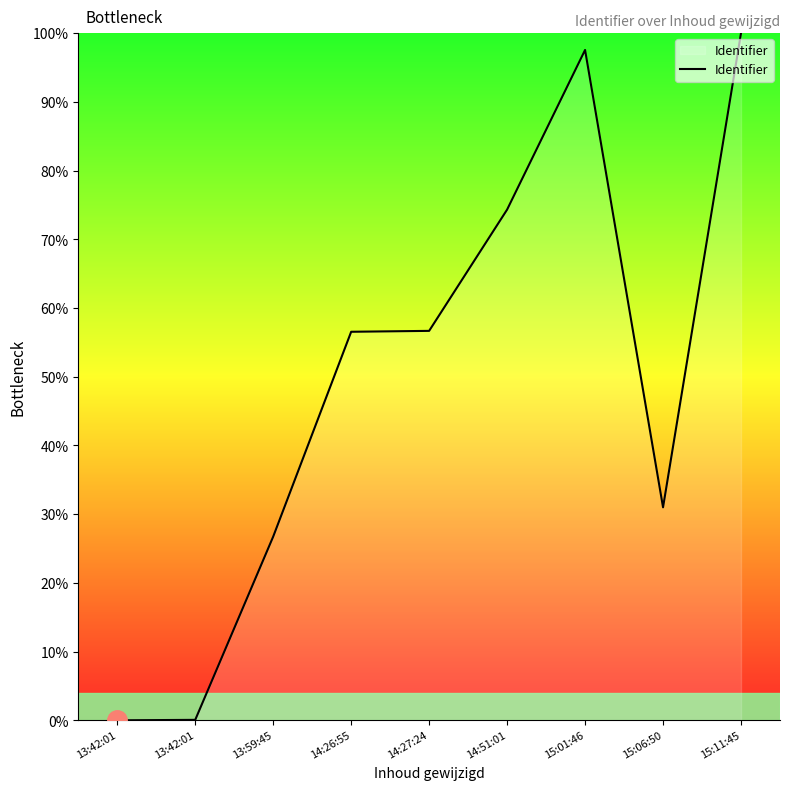

Reading left to right, what are all the values shown in this chart?

0.0	0.1	26.7	56.5	56.7	74.3	97.6	31.0	100.0